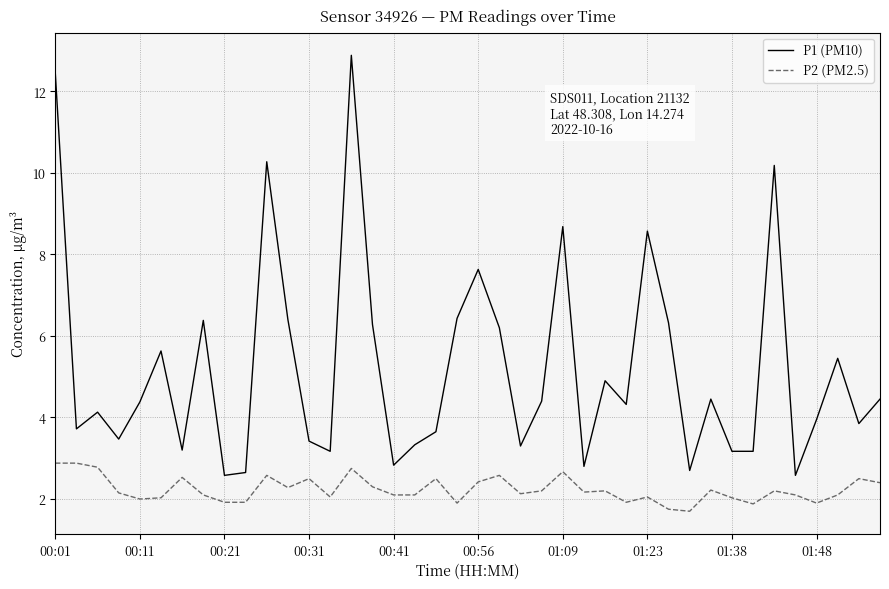

Which series has the largest range (max minus min)?

P1 (PM10)